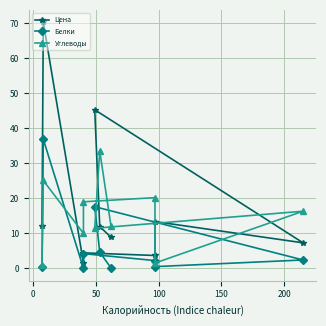

What is the label of the 10th point from the left?

9